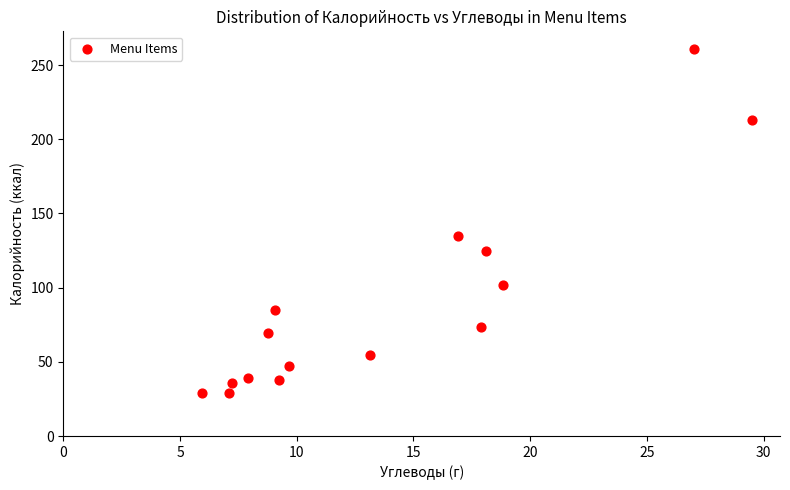

What is the range of Y values (max minus min)?

232.1